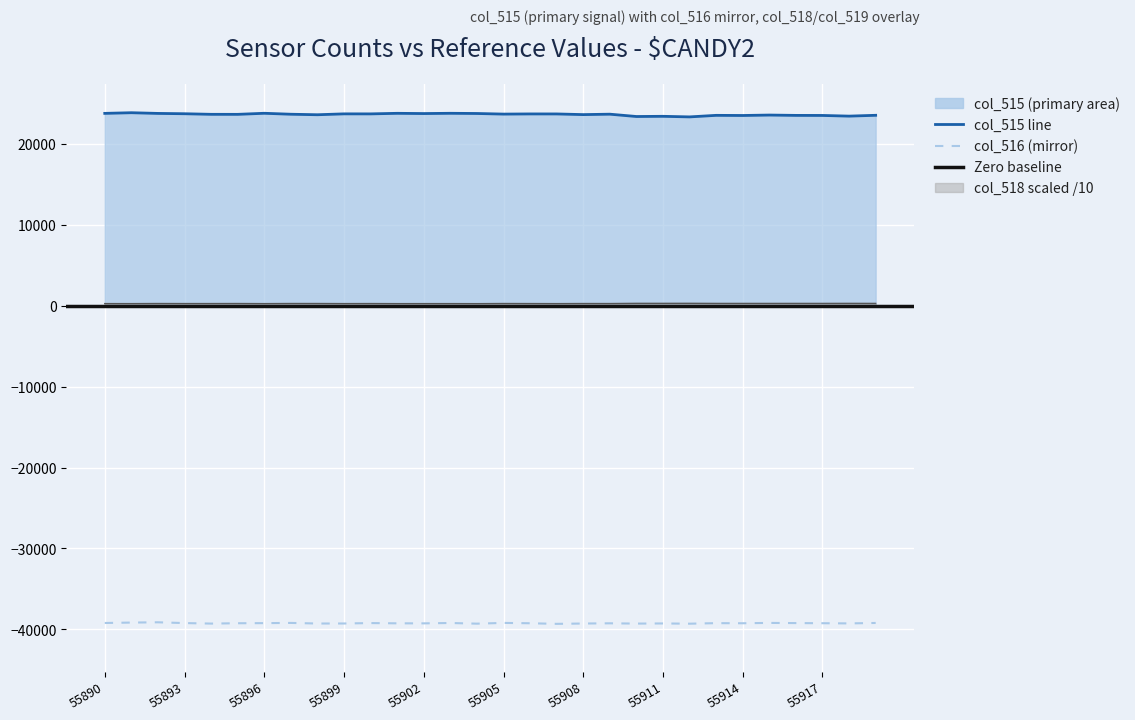

At how many categories does at least one series exceed 17469?

30